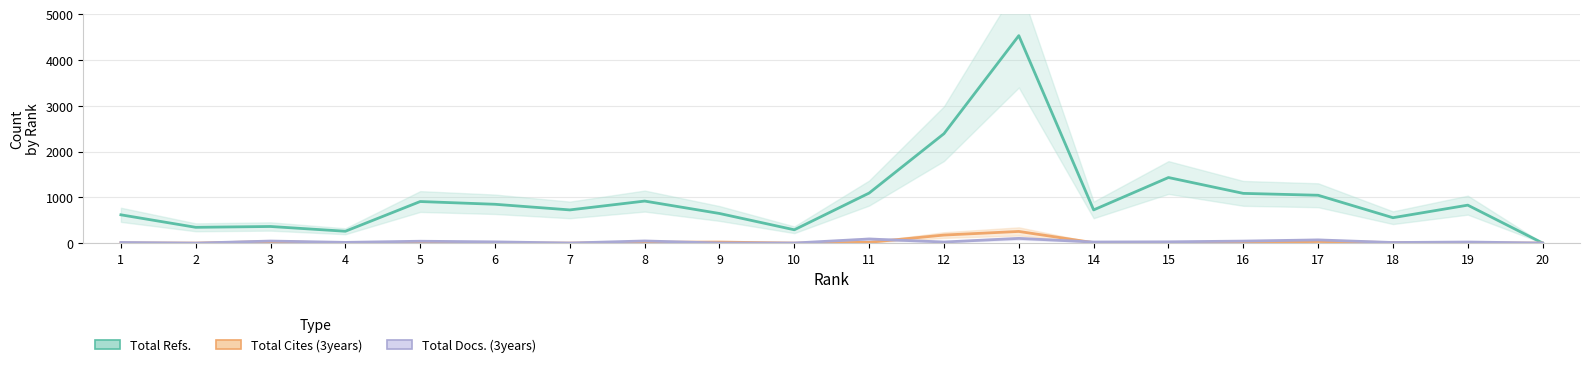

At which label does Total Cites (3years) first exceed 12?

3